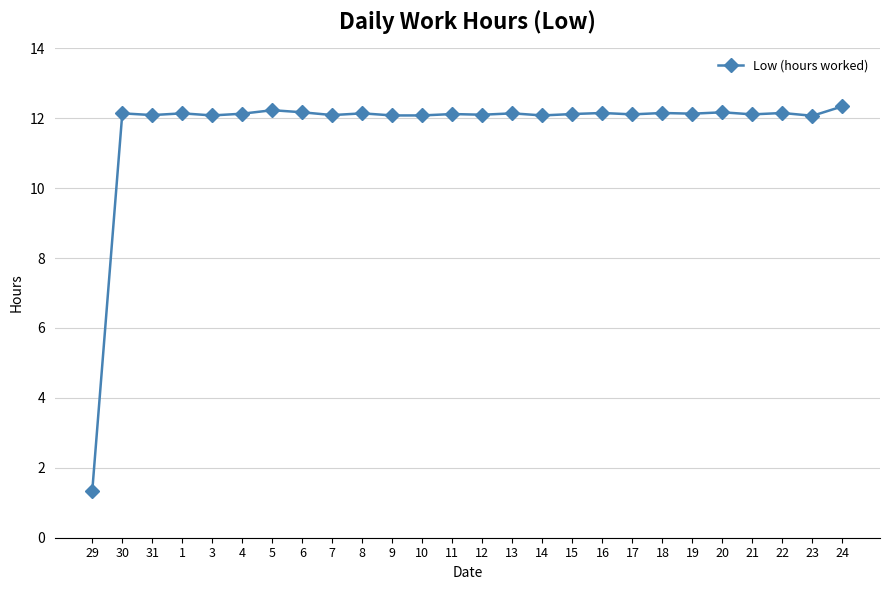

True or false: there are more than 2 points higher than both neighbors.

True